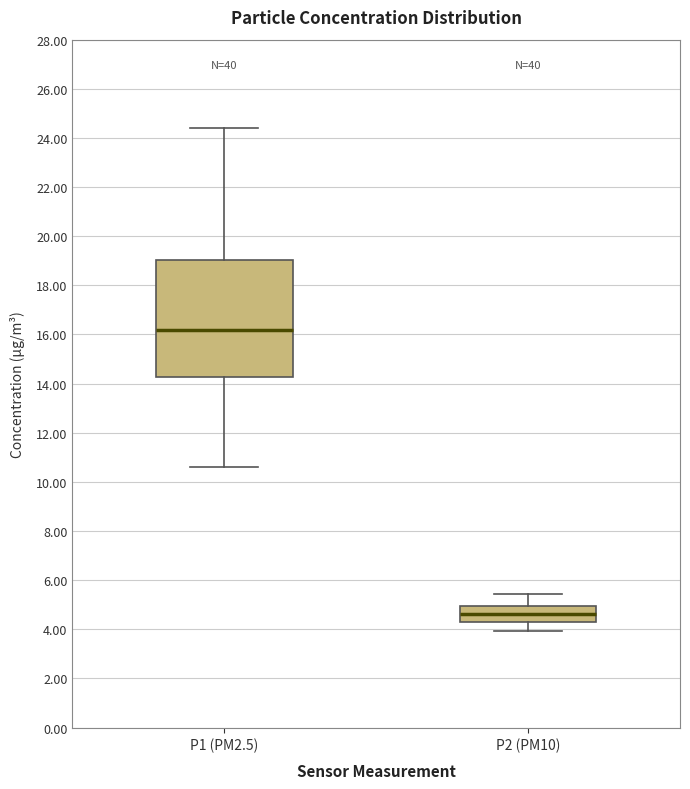

Which box is the tallest, from its lower edge to its upper edge?

P1 (PM2.5)